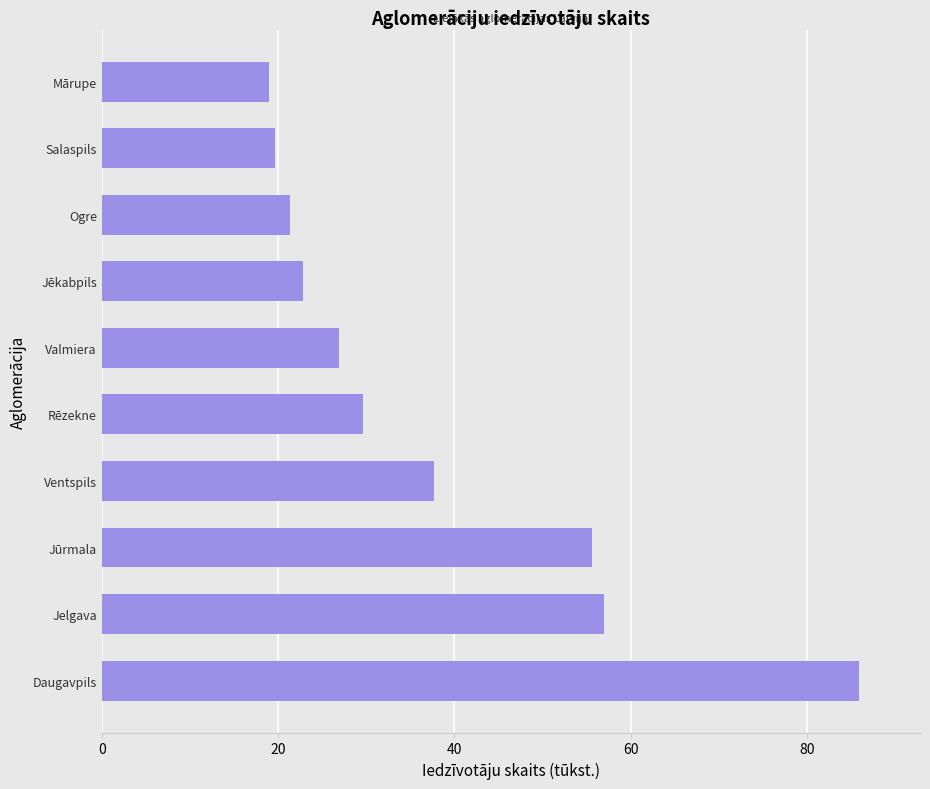

What is the change in value from Jūrmala to Ventspils?

-17.9